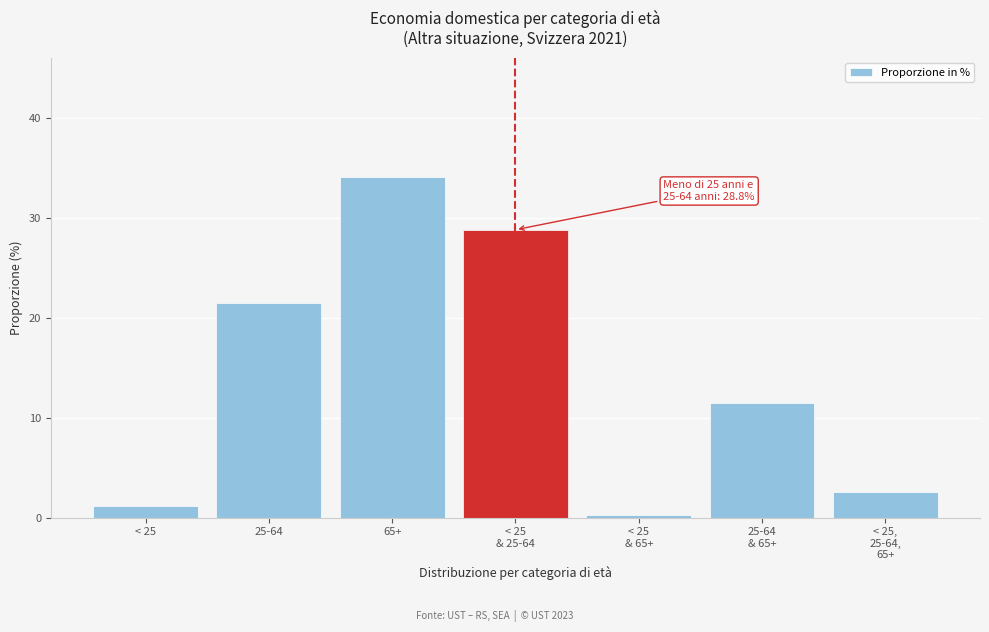

Reading left to right, list all the values displayed in this chart.

1.2	21.5	34.1	28.8	0.3	11.5	2.6